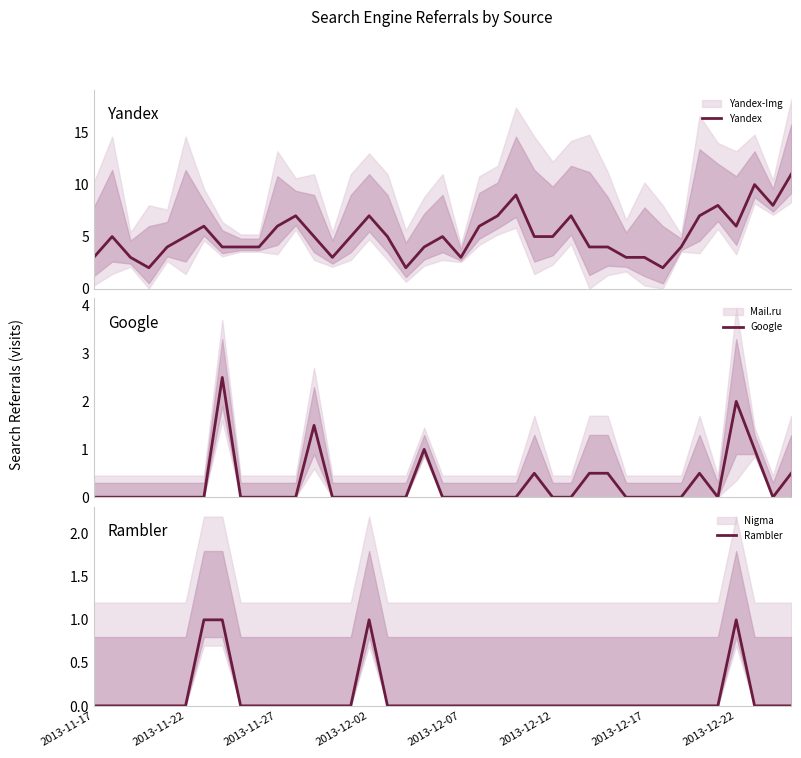

What is the difference between the Google values at 16 and 27?

0.5